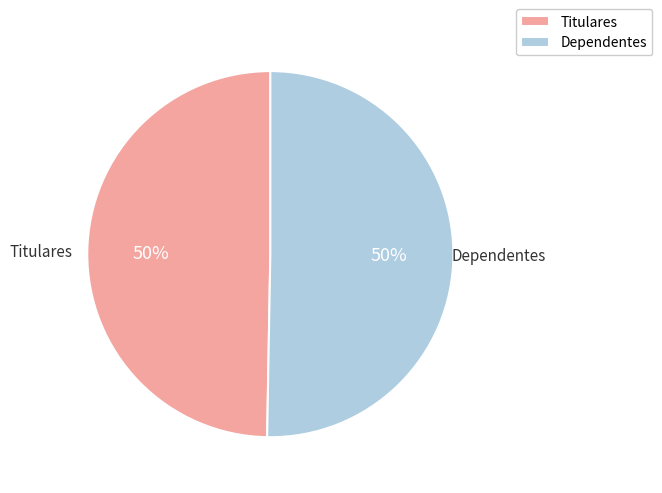

To the nearest percent, what is the combined percentage of Titulares and Dependentes?

100%